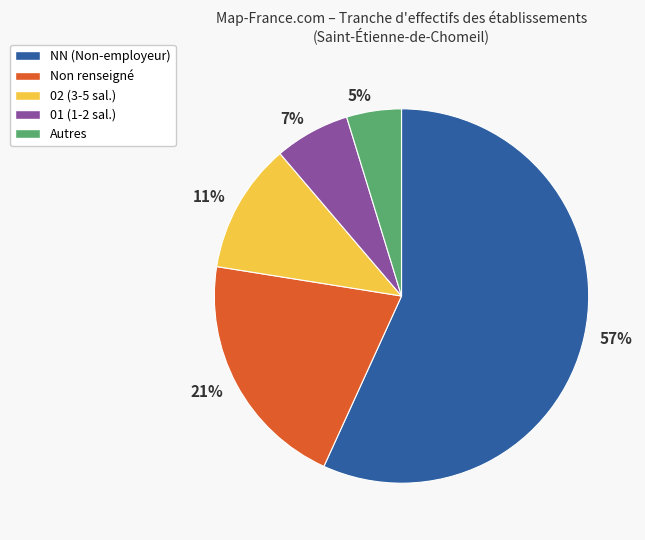

The 21% slice represents 21% of the pie. True or false?

True